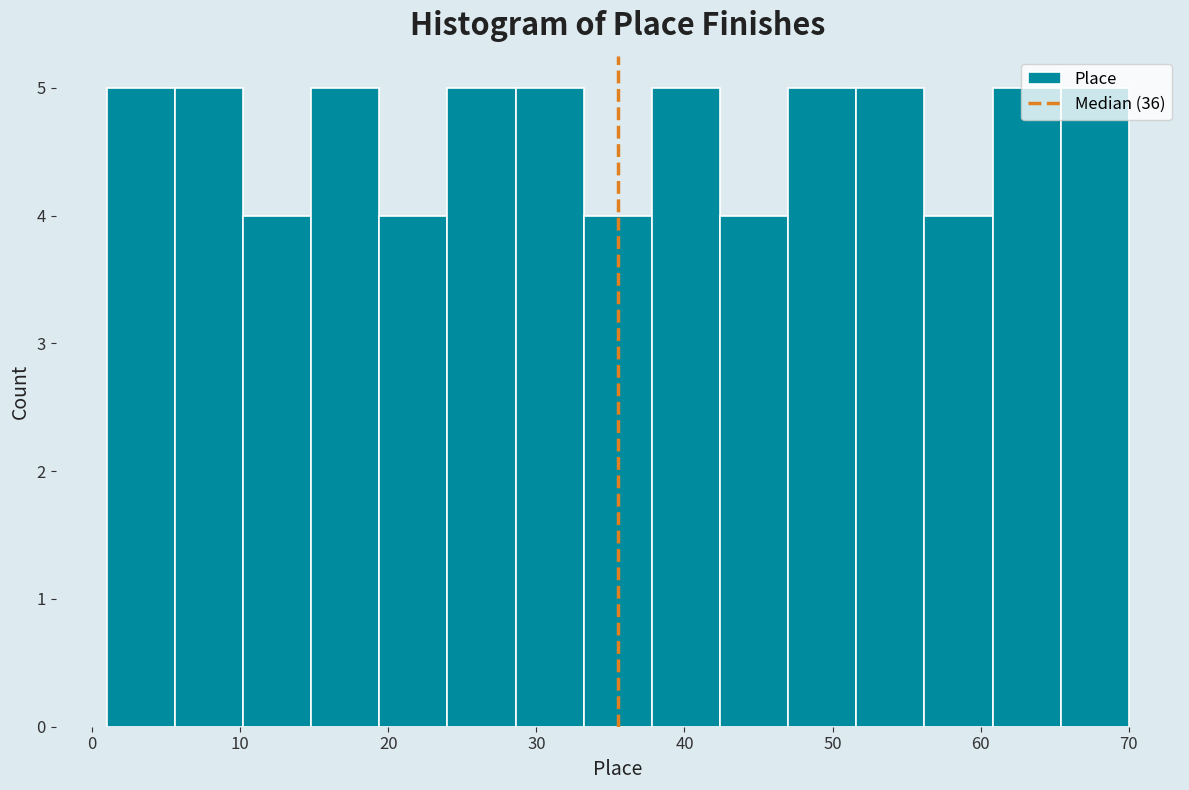

How tall is the bar that spans 10.2 to 14.8 on the x-axis? Neither the bar edges nor the heights are printed on the chart, so give them approximately, as read against the axes.

4